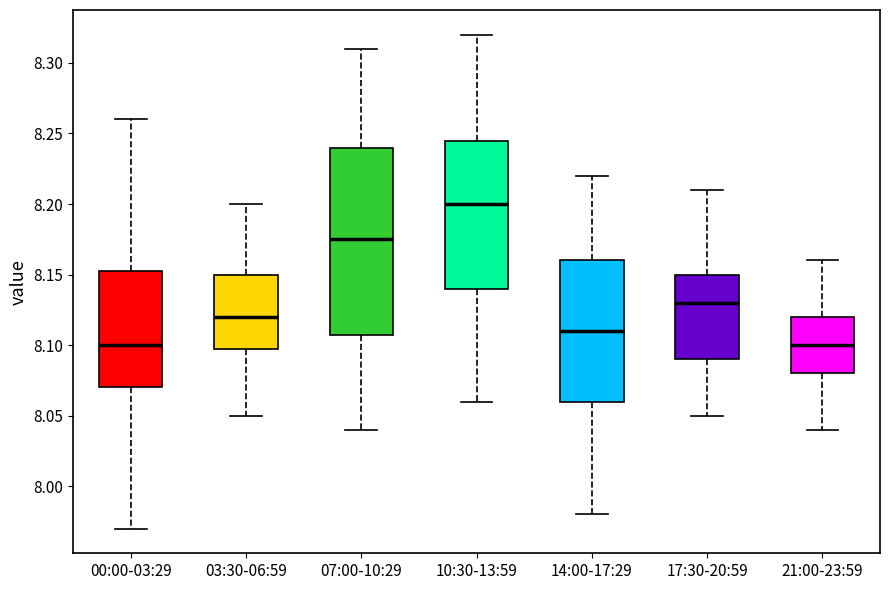

Reading left to right, read every box against the y-axis: the position of its median line, the range the box covers, and the ends of its whiskers. The values are not printed on the chart, so give them approximately, as read against the axis.

00:00-03:29: median 8.100, box 8.070 to 8.155, whiskers 7.970 to 8.260
03:30-06:59: median 8.120, box 8.100 to 8.150, whiskers 8.050 to 8.200
07:00-10:29: median 8.175, box 8.110 to 8.240, whiskers 8.040 to 8.310
10:30-13:59: median 8.200, box 8.140 to 8.245, whiskers 8.060 to 8.320
14:00-17:29: median 8.110, box 8.060 to 8.160, whiskers 7.980 to 8.220
17:30-20:59: median 8.130, box 8.090 to 8.150, whiskers 8.050 to 8.210
21:00-23:59: median 8.100, box 8.080 to 8.120, whiskers 8.040 to 8.160